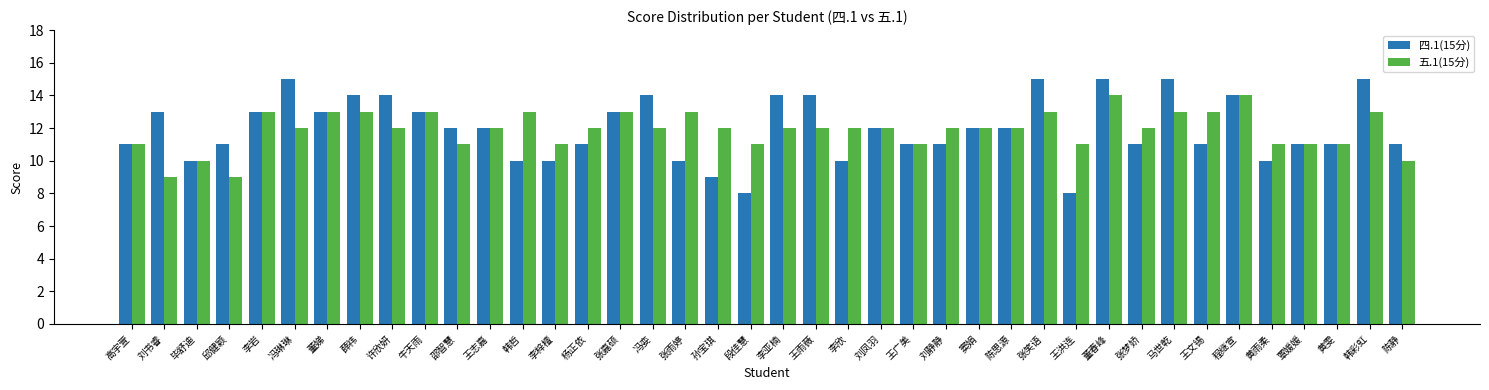

Reading left to right, transcribe all the data shown in this chart.

四.1(15分): 高宇萱=11	刘书睿=13	毕舒迪=10	邱健颖=11	李岩=13	冯琳琳=15	董娣=13	薛祎=14	许欣妍=14	牛天雨=13	邵智慧=12	王志嘉=12	韩哲=10	李梓檀=10	杨正依=11	张嘉硕=13	冯娈=14	张雨婷=10	孙宝琪=9	段佳慧=8	李亚楠=14	王雨薇=14	李欣=10	刘凤羽=12	王广美=11	刘静静=11	窦娟=12	陈思源=12	张笑语=15	王洪连=8	董春峰=15	张梦娇=11	马世乾=15	王文锡=11	程继宣=14	黄雨柔=10	覃媛媛=11	黄雯=11	韩彩虹=15	陈静=11
五.1(15分): 高宇萱=11	刘书睿=9	毕舒迪=10	邱健颖=9	李岩=13	冯琳琳=12	董娣=13	薛祎=13	许欣妍=12	牛天雨=13	邵智慧=11	王志嘉=12	韩哲=13	李梓檀=11	杨正依=12	张嘉硕=13	冯娈=12	张雨婷=13	孙宝琪=12	段佳慧=11	李亚楠=12	王雨薇=12	李欣=12	刘凤羽=12	王广美=11	刘静静=12	窦娟=12	陈思源=12	张笑语=13	王洪连=11	董春峰=14	张梦娇=12	马世乾=13	王文锡=13	程继宣=14	黄雨柔=11	覃媛媛=11	黄雯=11	韩彩虹=13	陈静=10